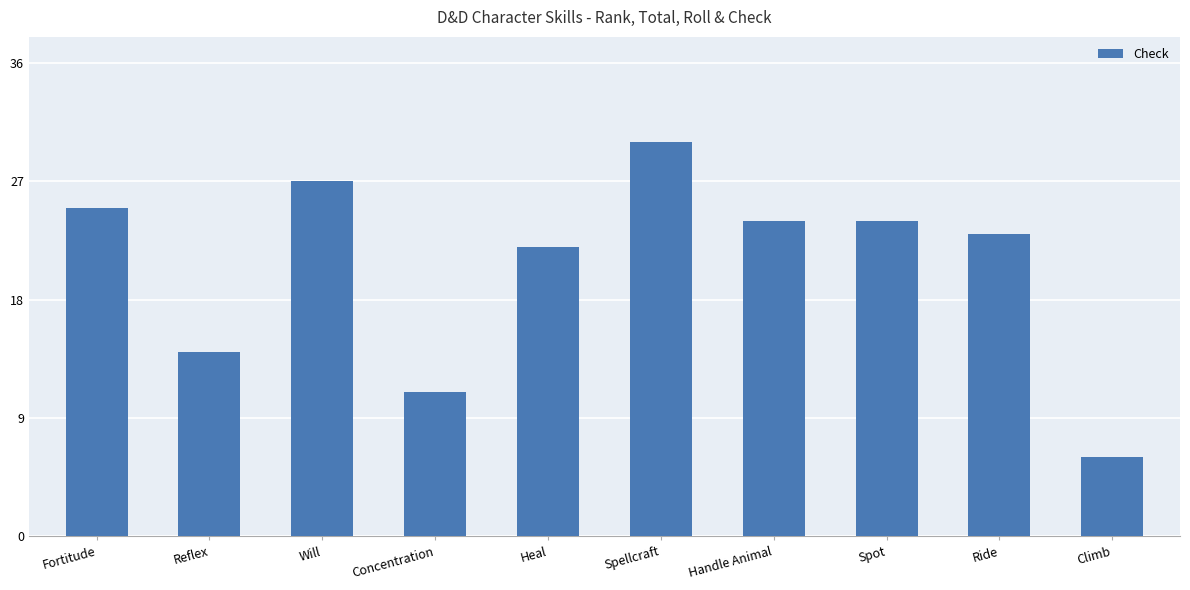

Are the bars grouped side by side (vs. stacked)?

No